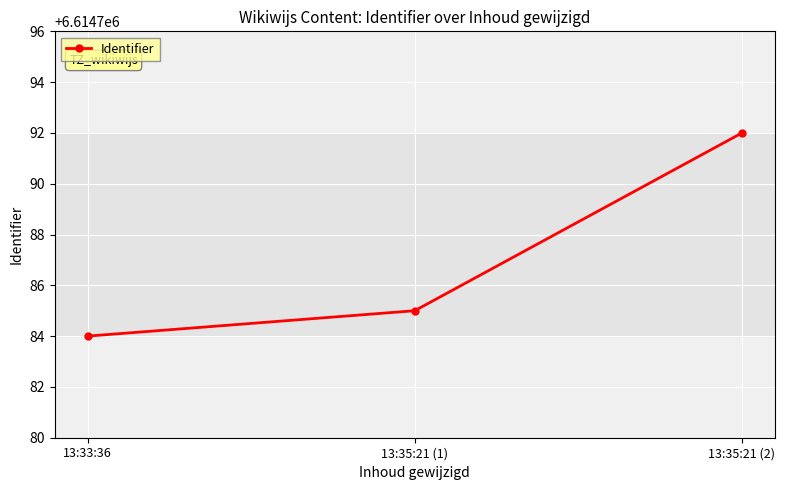

Does the chart display data point markers on the line(s)?

Yes